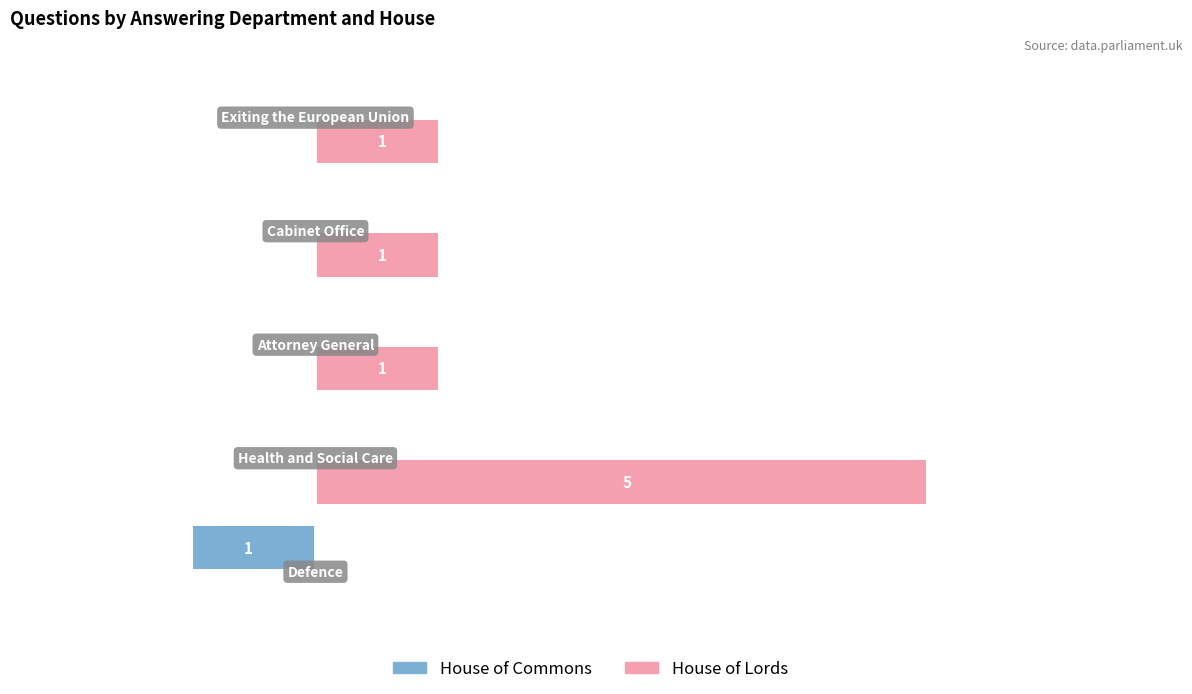

Which series has the largest total across all categories?

House of Lords